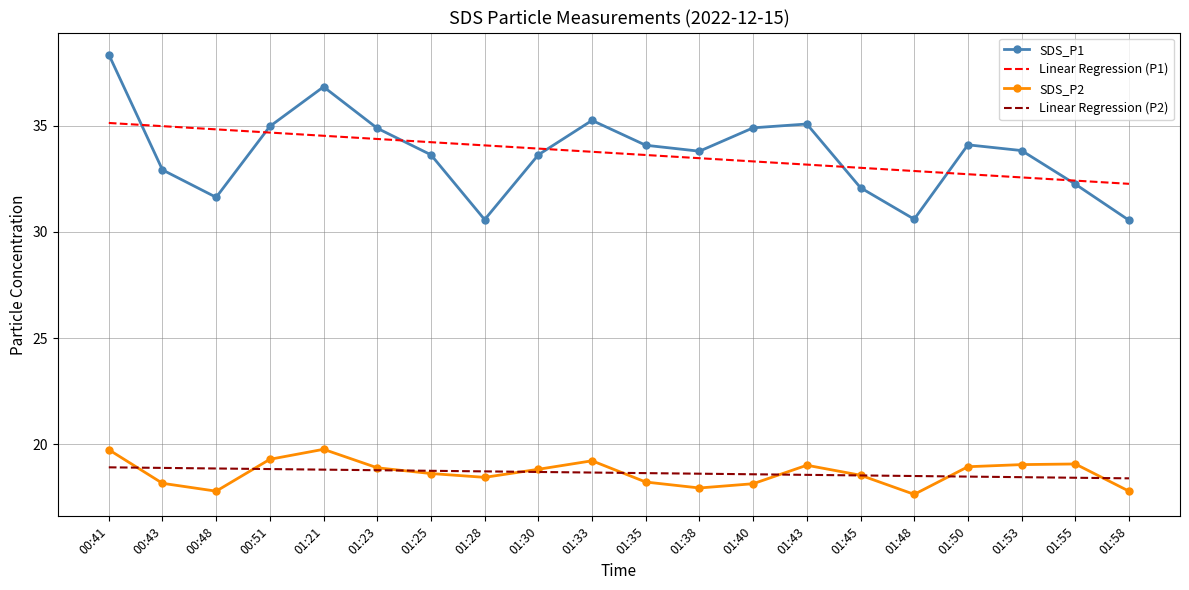

What is the total value across all series at 01:43?

105.8